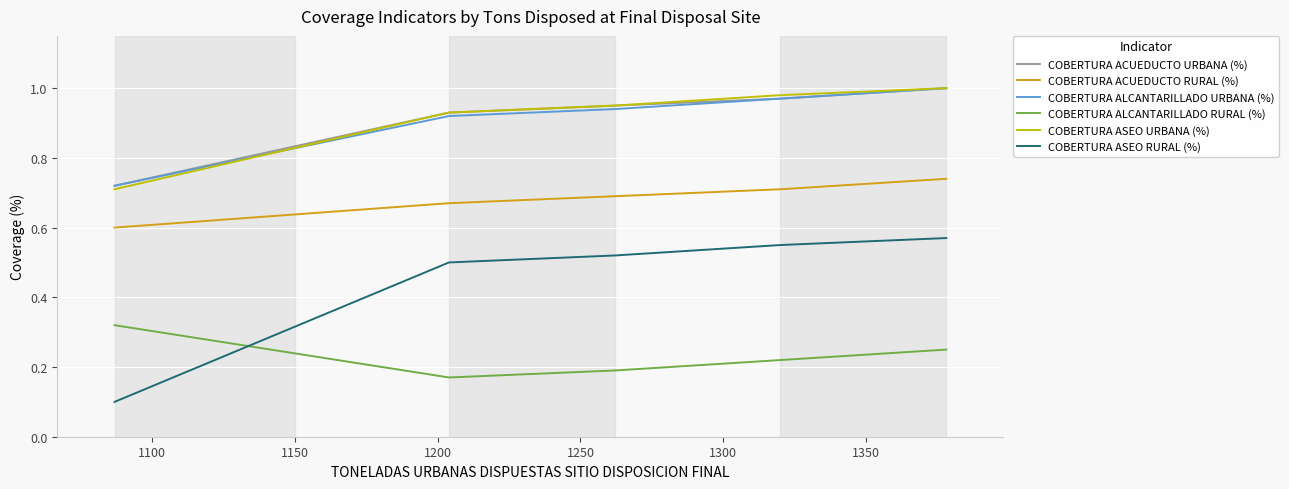

Which series has the largest range (max minus min)?

COBERTURA ASEO RURAL (%)